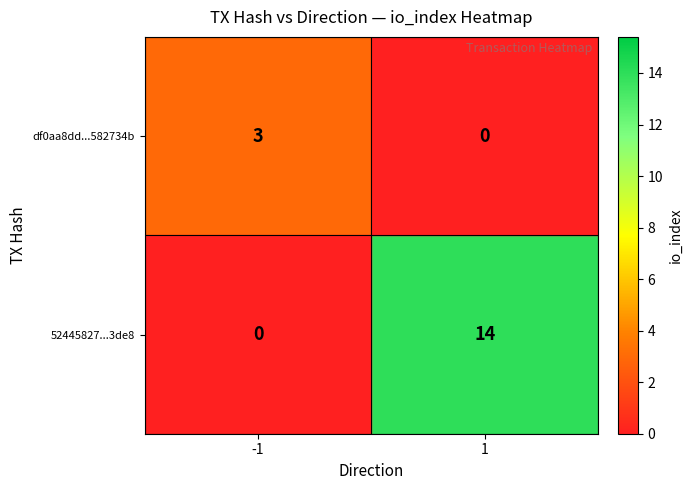

Is it true that 52445827...3de8 equals 14 at 1?

True